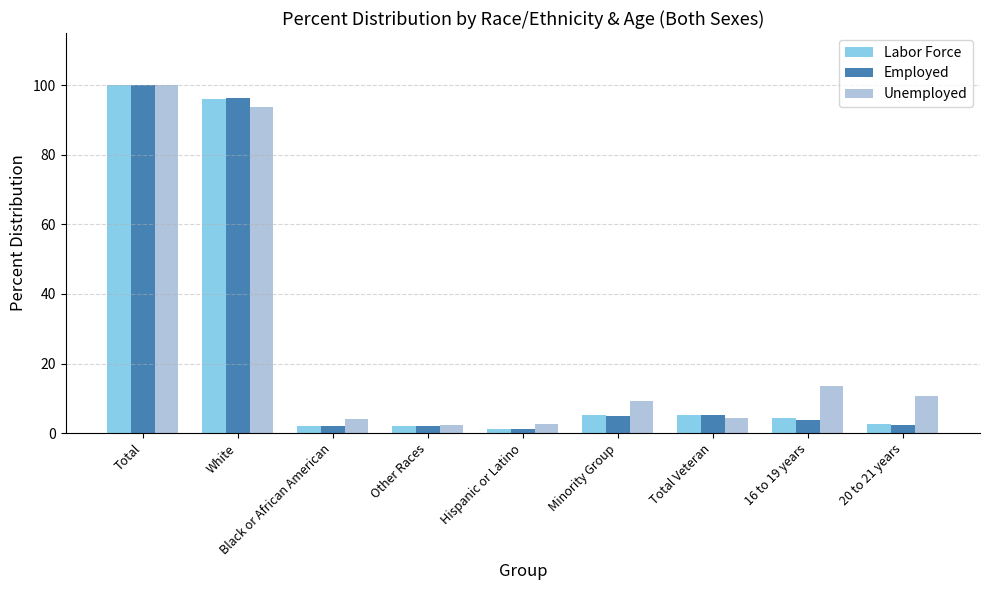

What value does the Employed series have at 16 to 19 years?

3.8